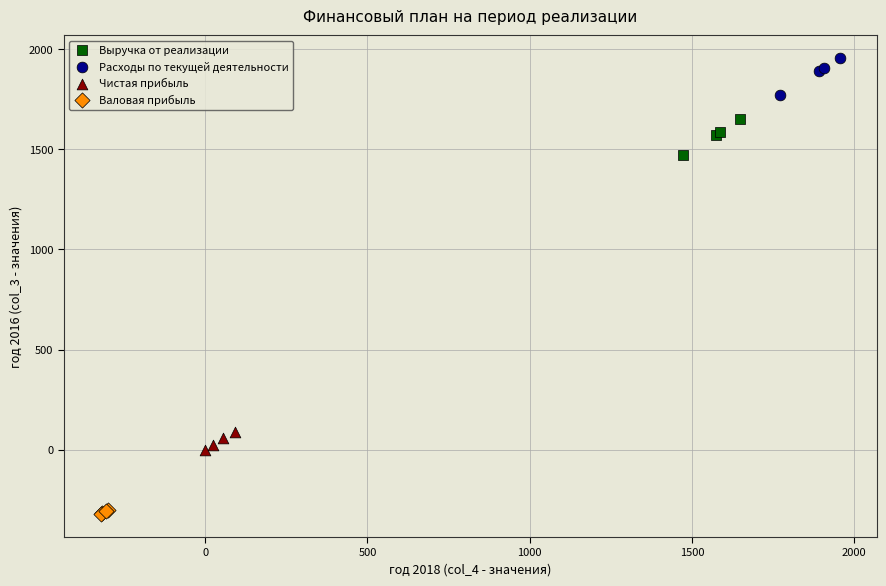

Which series contains the highest Y value?

Расходы по текущей деятельности